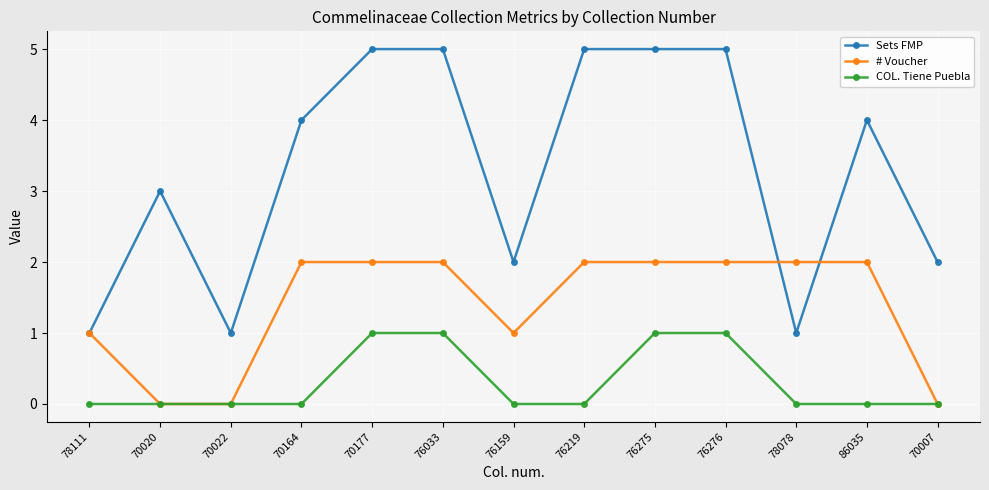

What is the total value across all series at 70164?

6